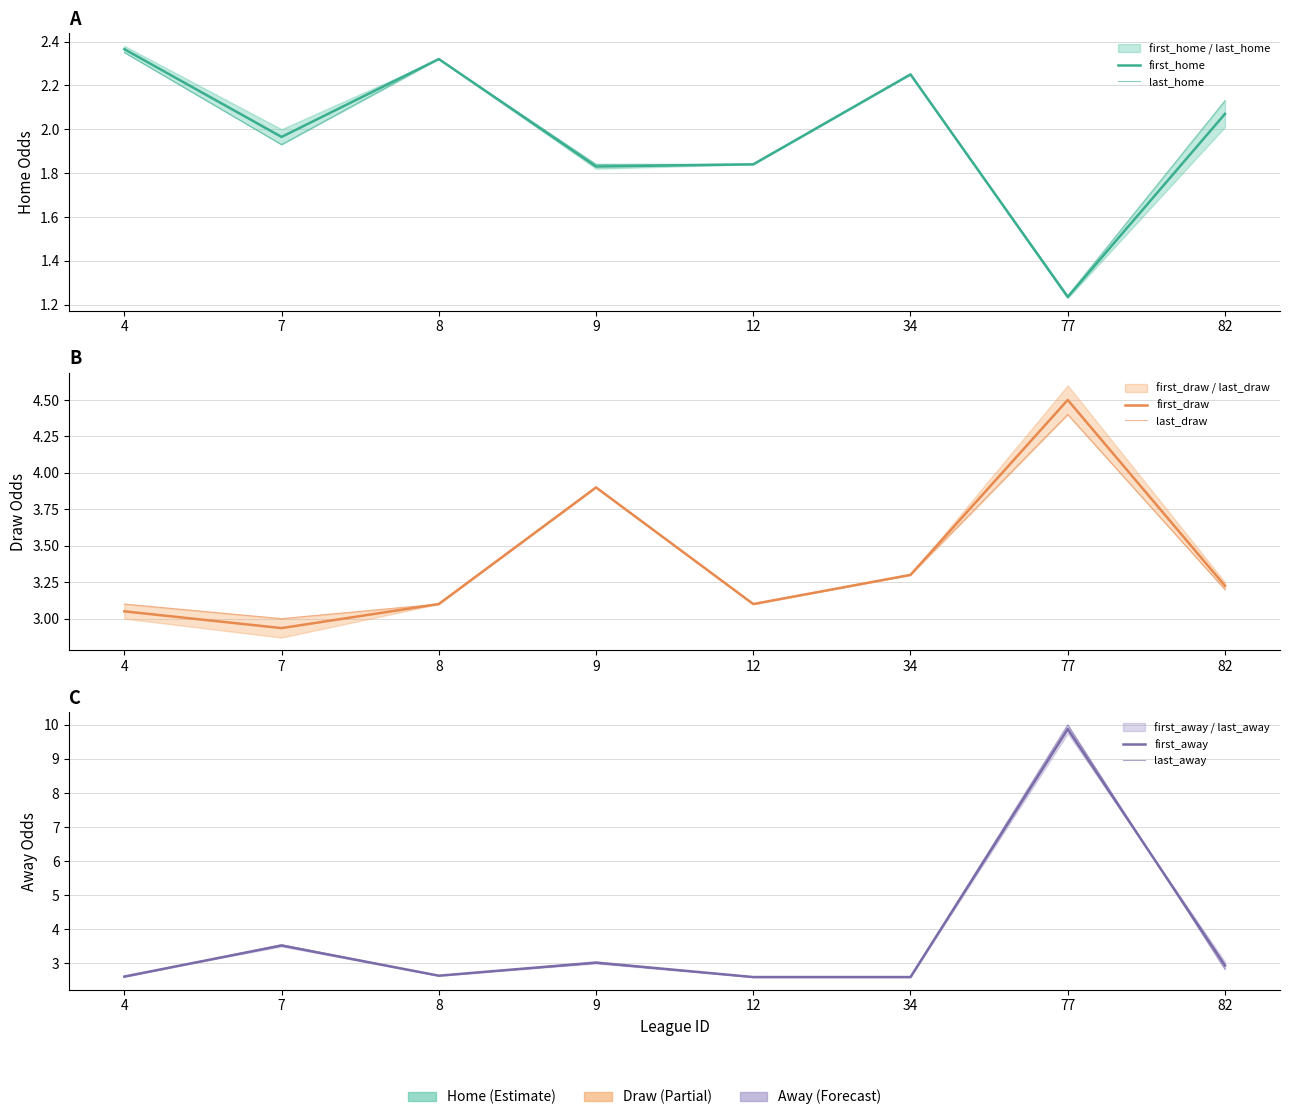

What is the total value across all series at 4?

16.1